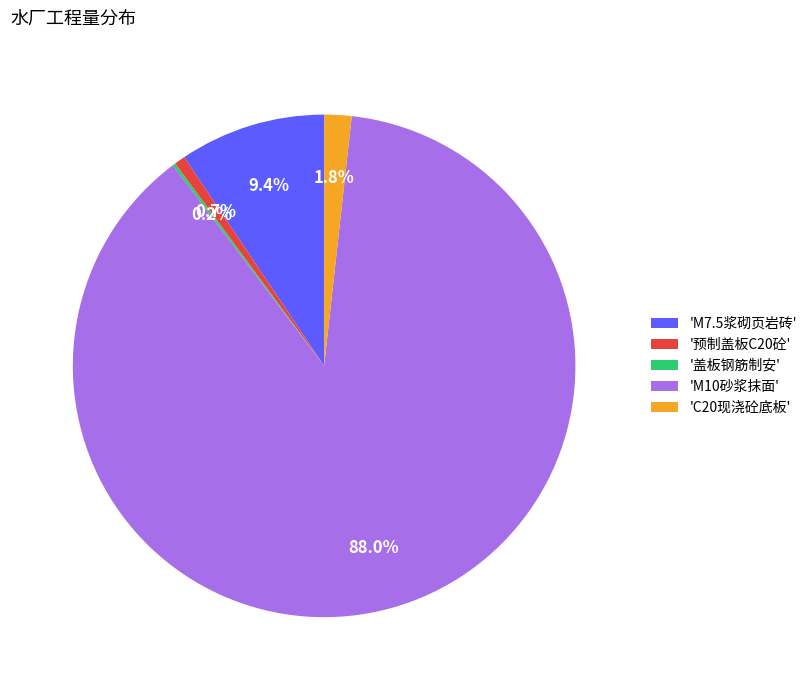

Is there a majority slice in this chart?

Yes